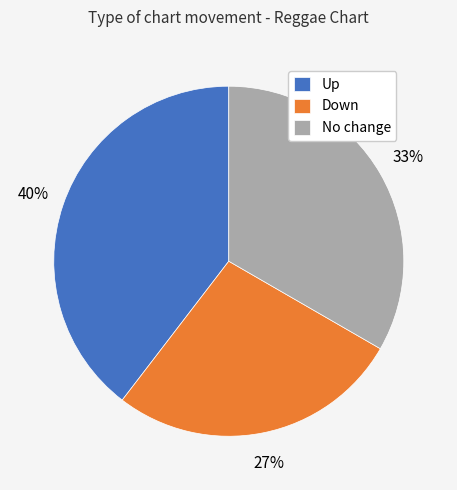

To the nearest percent, what is the combined percentage of Up and Down?

67%